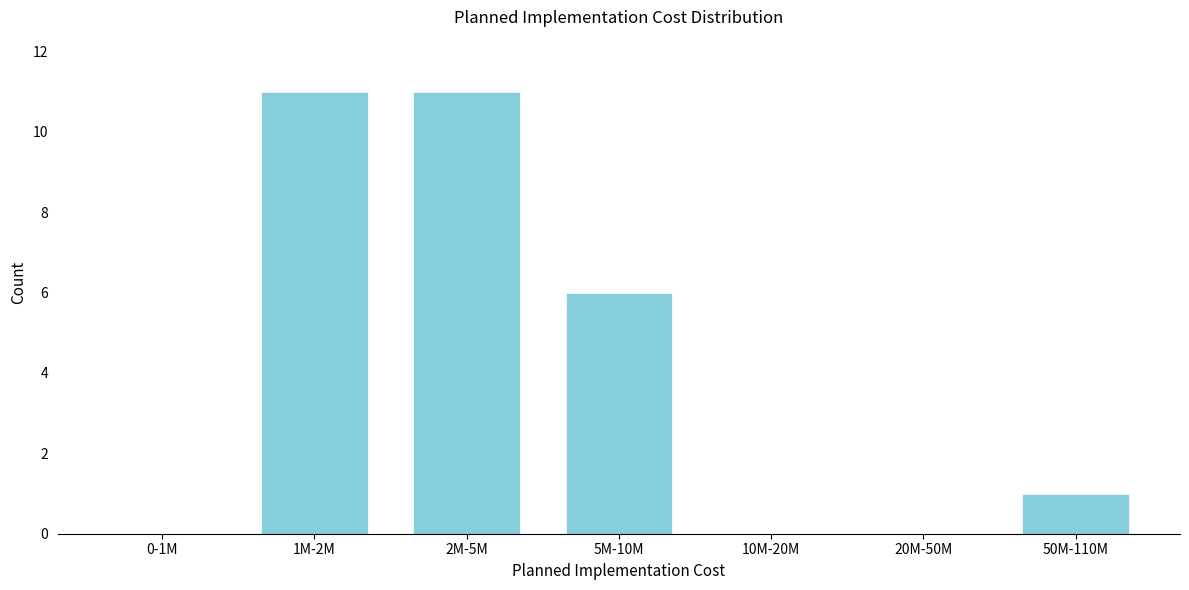

Reading left to right, transcribe all the data shown in this chart.

0-1M=0	1M-2M=11	2M-5M=11	5M-10M=6	10M-20M=0	20M-50M=0	50M-110M=1